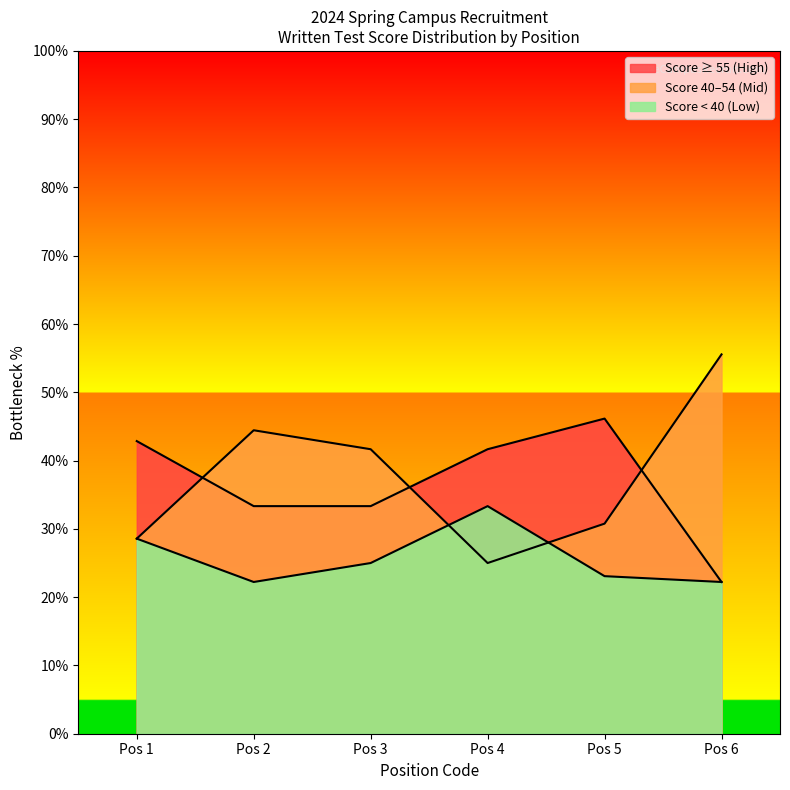

How many interior local peaks does the Score 40-59 series have?

1